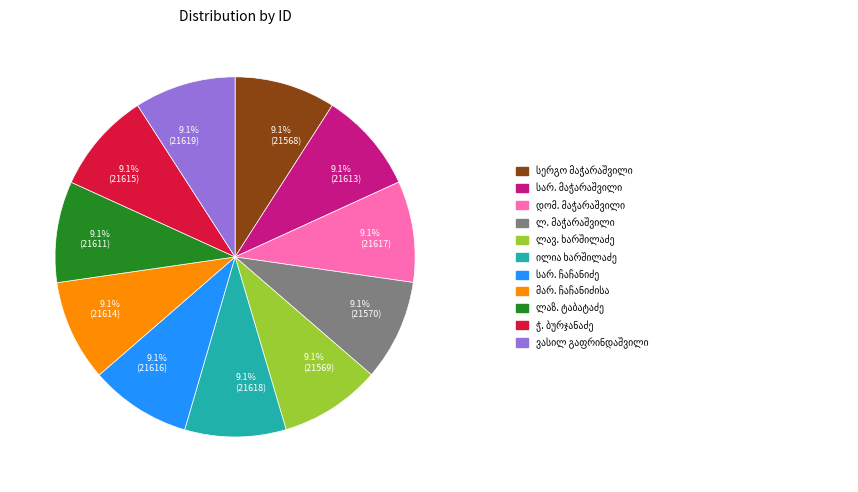

Does 9.1% (21570) represent more than half of the total?

No